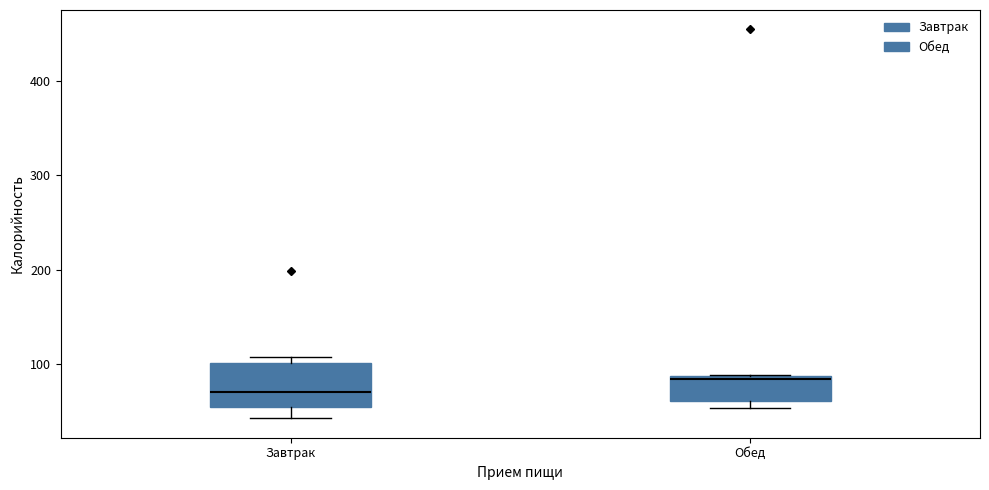

Reading left to right, read every box against the y-axis: the position of its median line, the range the box covers, and the ends of its whiskers. The values are not printed on the chart, so give them approximately, as read against the axis.

Завтрак: median 70, box 50 to 100, whiskers 40 to 110
Обед: median 80, box 60 to 90, whiskers 50 to 90